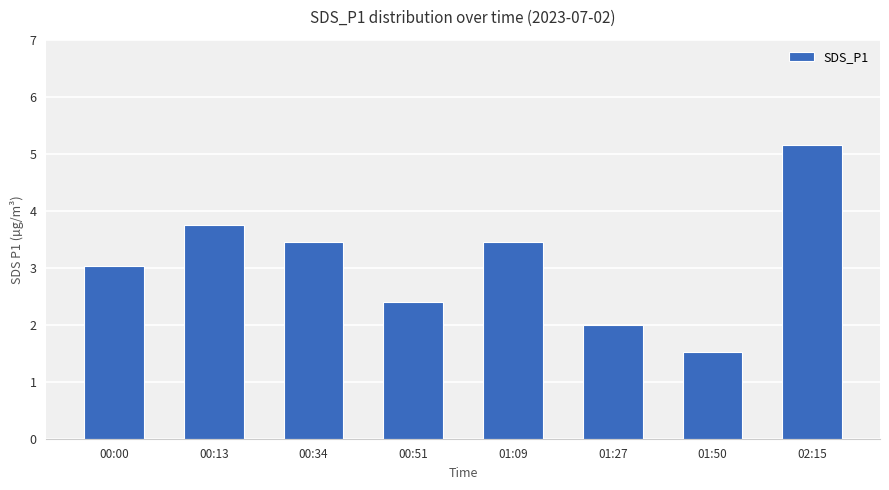

The chart shows a value of 3.0 at 00:00. True or false?

True